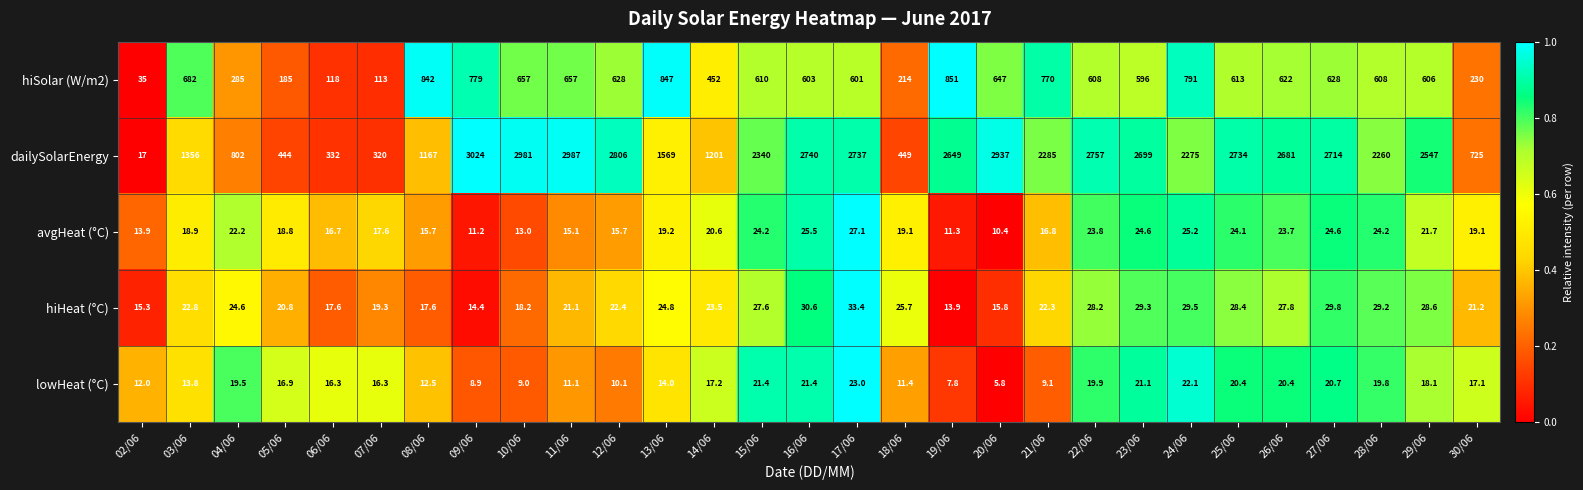

Is the value of avgHeat (°C) at 08/06 greater than the value of dailySolarEnergy at 29/06?

No